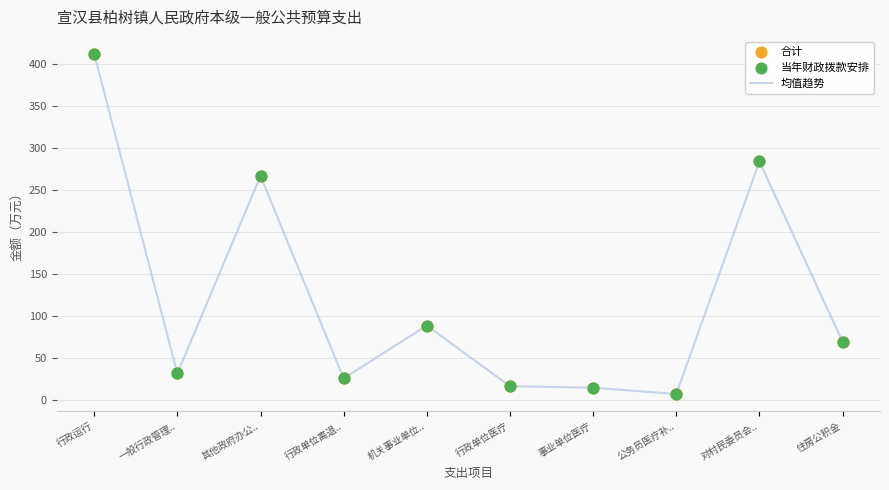

What is the difference between the maximum and minimum values?

404.7